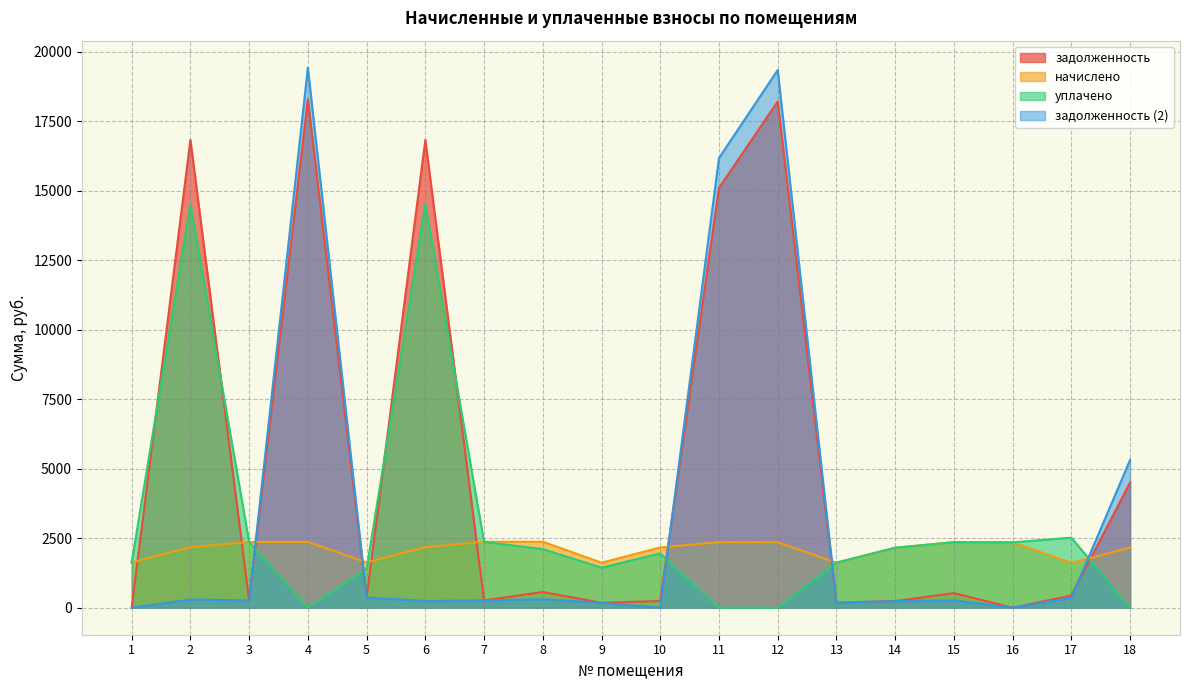

True or false: задолженность (2) has a value of 252.2 at 9.

False